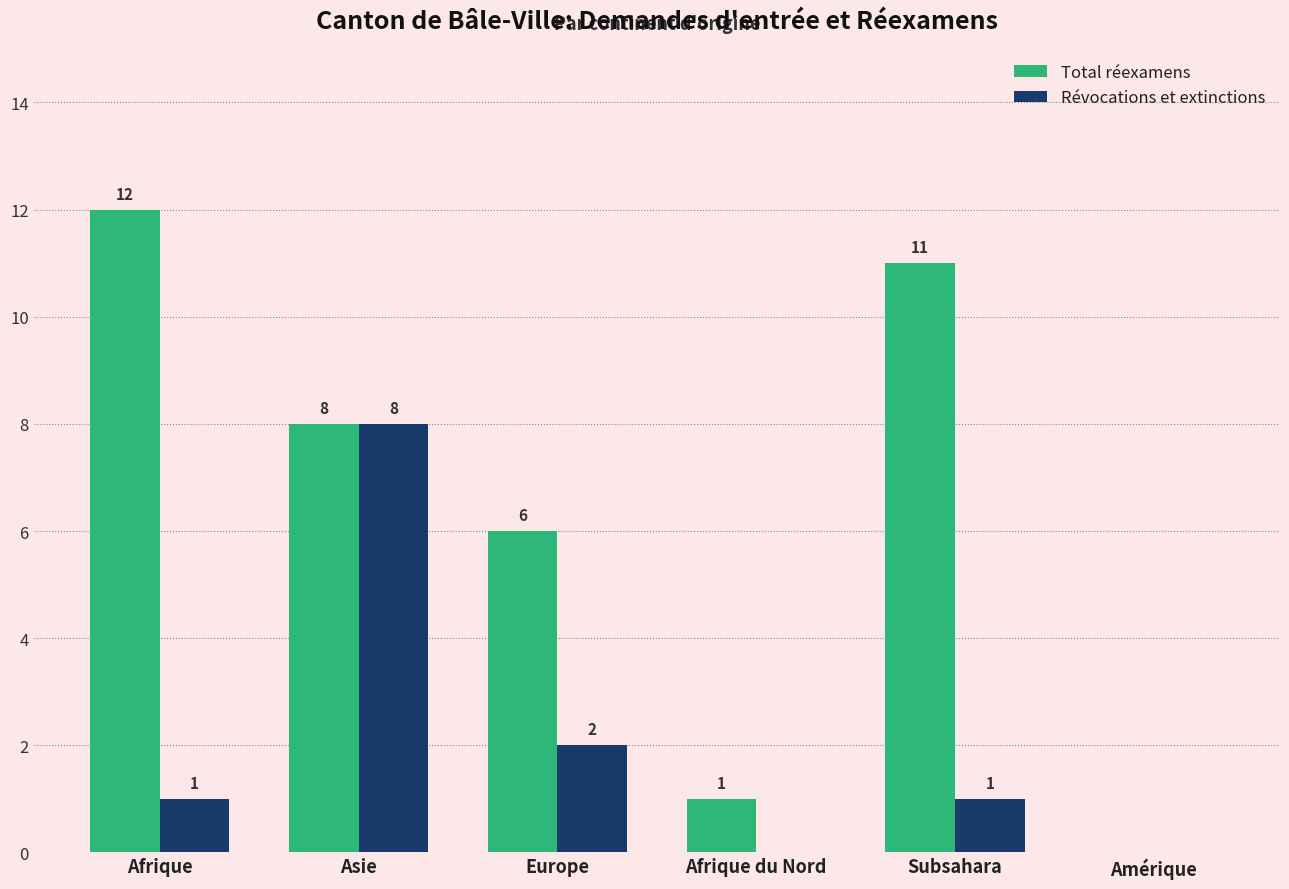

What value does the Total réexamens series have at Subsahara, to the nearest 5?

10